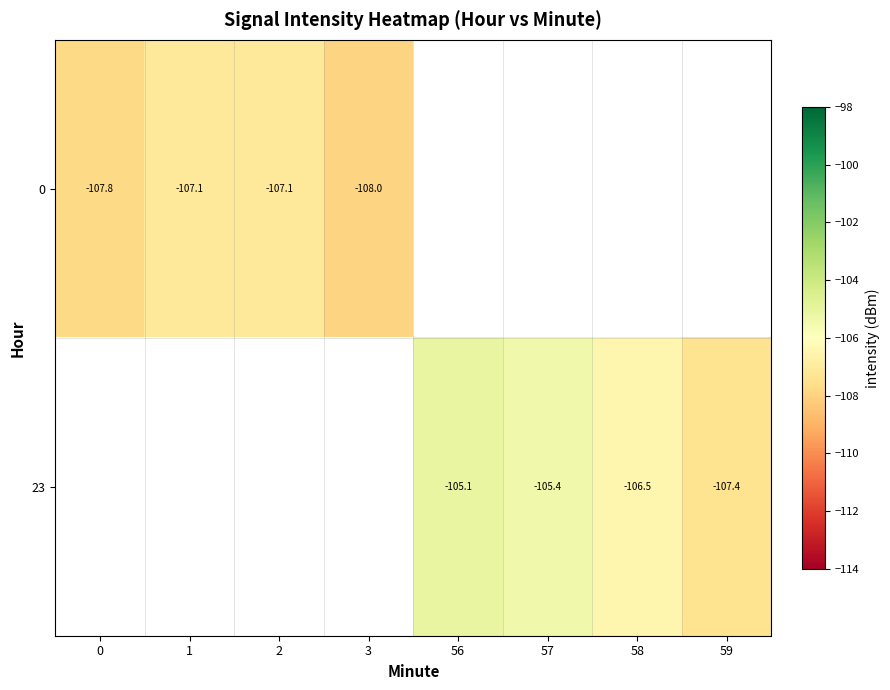

True or false: 0 has a value of -72.7 at 1.

False